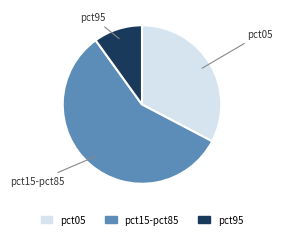

Does any single category account for the majority?

Yes